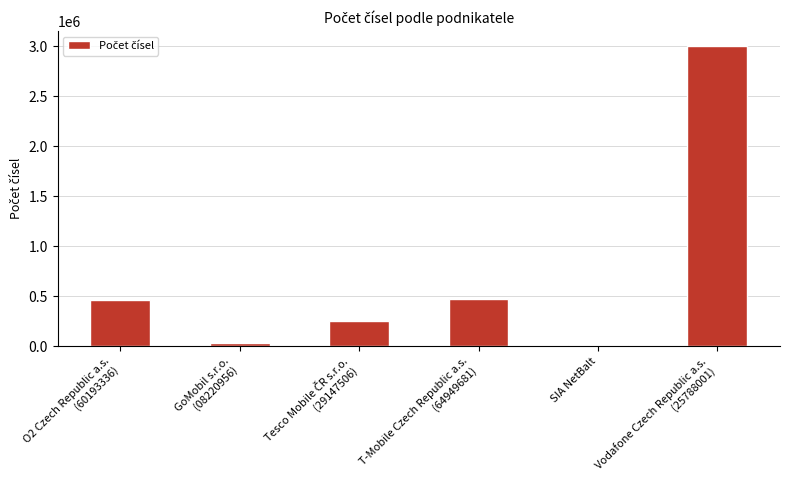

Which has a higher value, SIA NetBalt or O2 Czech Republic a.s.
(60193336)?

O2 Czech Republic a.s.
(60193336)